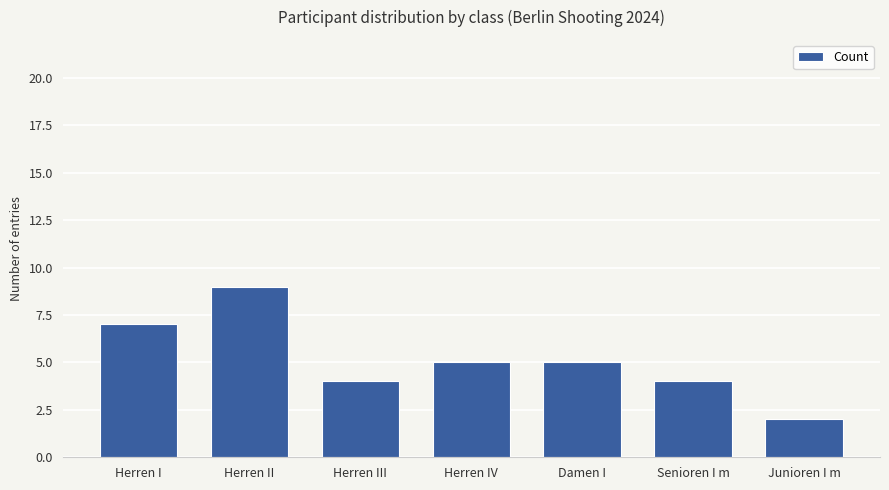

Does the chart contain any negative values?

No